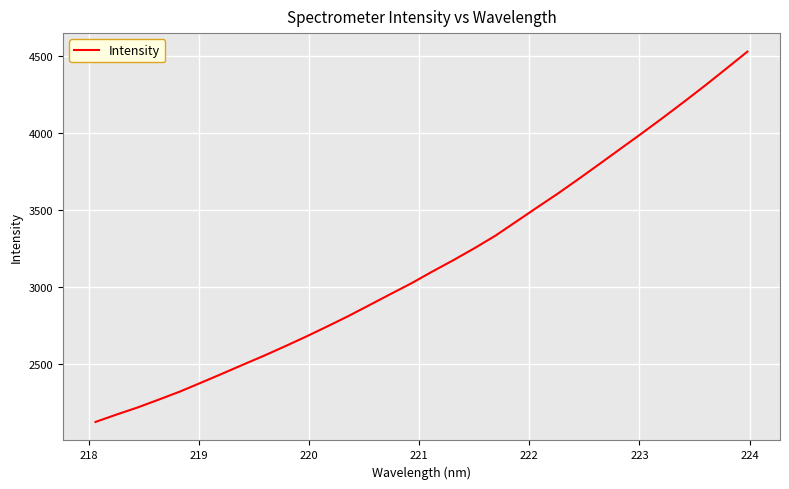

True or false: the data has more than 0 interior local peaks.

False